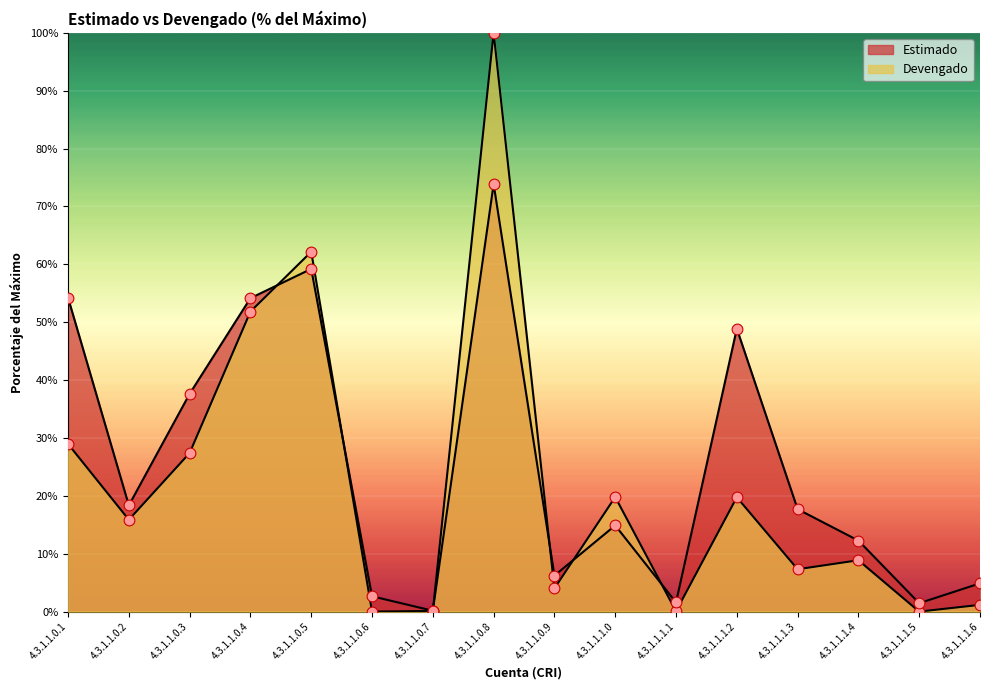

At how many categories does at least one series exceed 44?

5